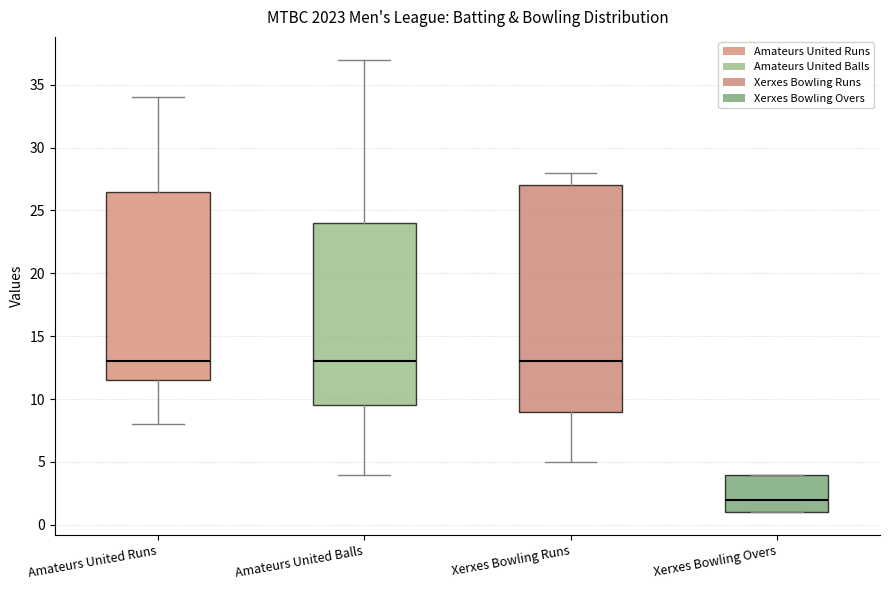

Reading left to right, read every box against the y-axis: the position of its median line, the range the box covers, and the ends of its whiskers. The values are not printed on the chart, so give them approximately, as read against the axis.

Amateurs United Runs: median 13.0, box 11.5 to 26.5, whiskers 8.0 to 34.0
Amateurs United Balls: median 13.0, box 9.5 to 24.0, whiskers 4.0 to 37.0
Xerxes Bowling Runs: median 13.0, box 9.0 to 27.0, whiskers 5.0 to 28.0
Xerxes Bowling Overs: median 2.0, box 1.0 to 4.0, whiskers 1.0 to 4.0